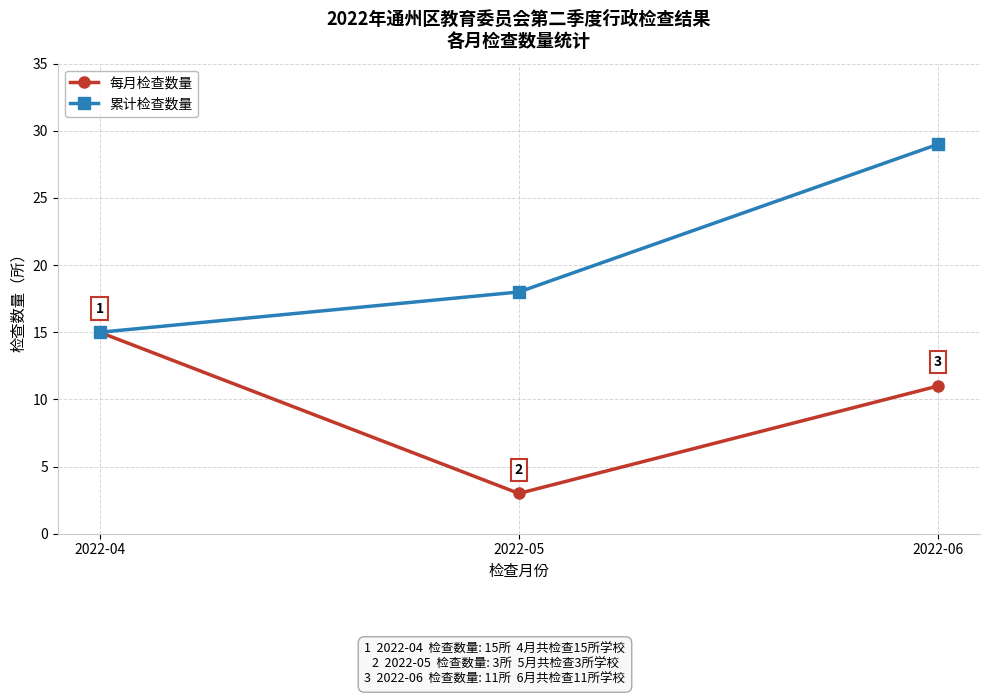

List the series in order of their overall mean, lowest first.

每月检查数量, 累计检查数量